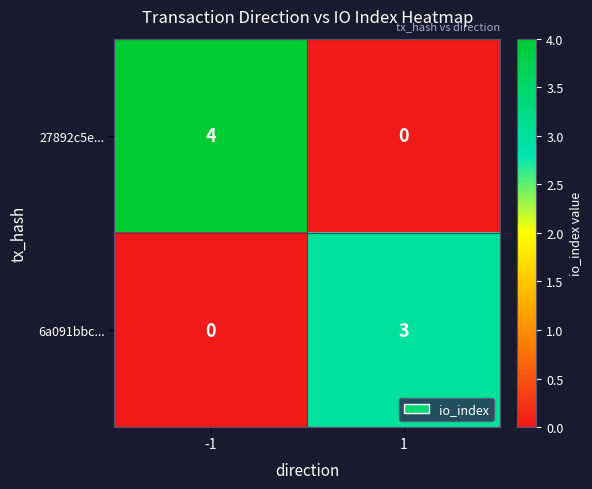

Read the 27892c5e... value at -1.

4